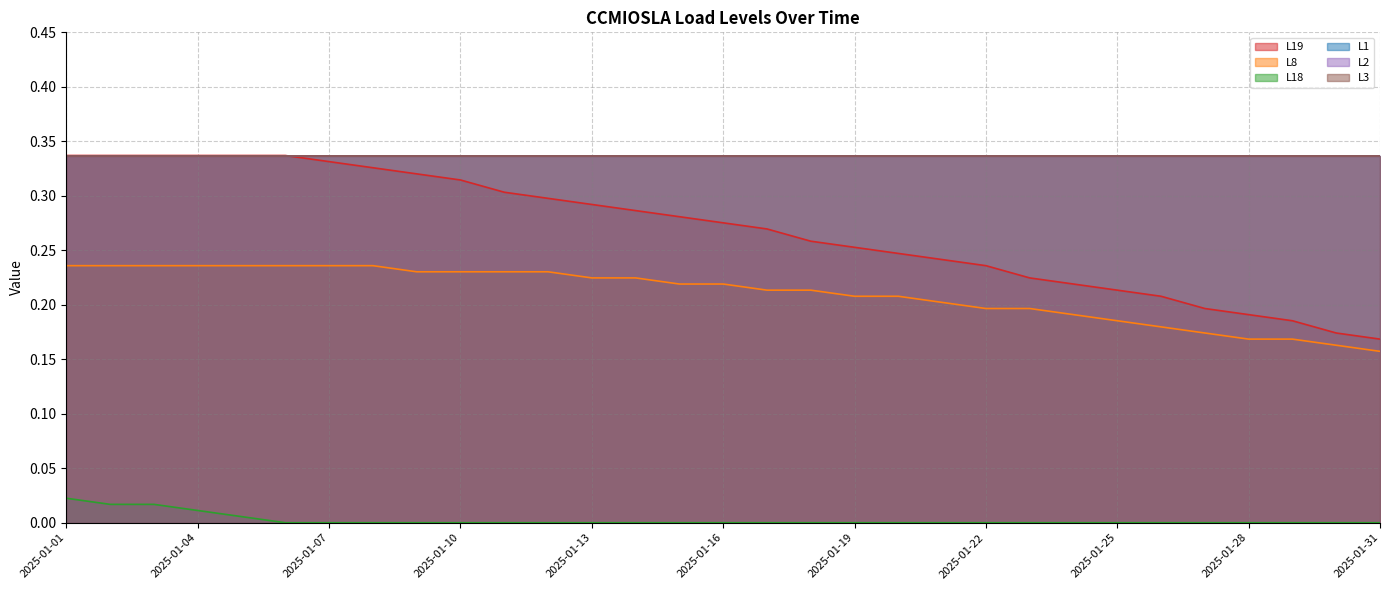

Which label corresponds to the smallest value in the chart?

2025-01-06